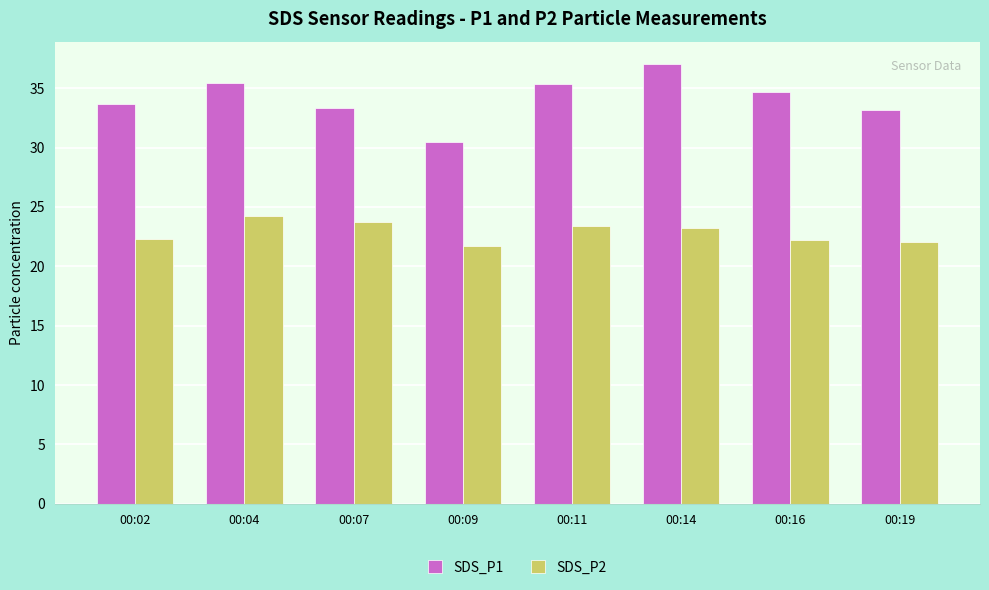

At which label does SDS_P1 reach its minimum?

00:09